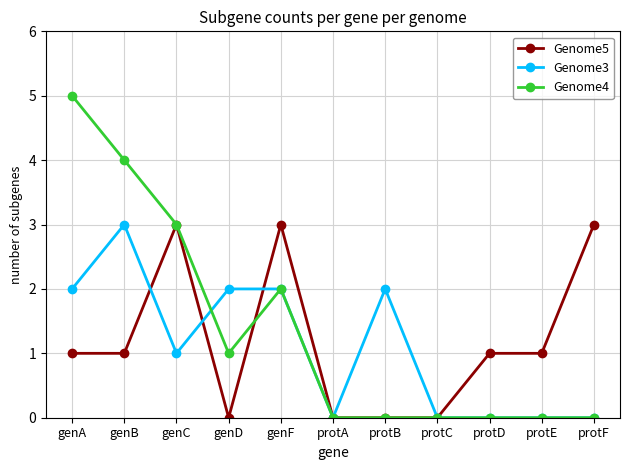

Where is the first local minimum for Genome3?

genC